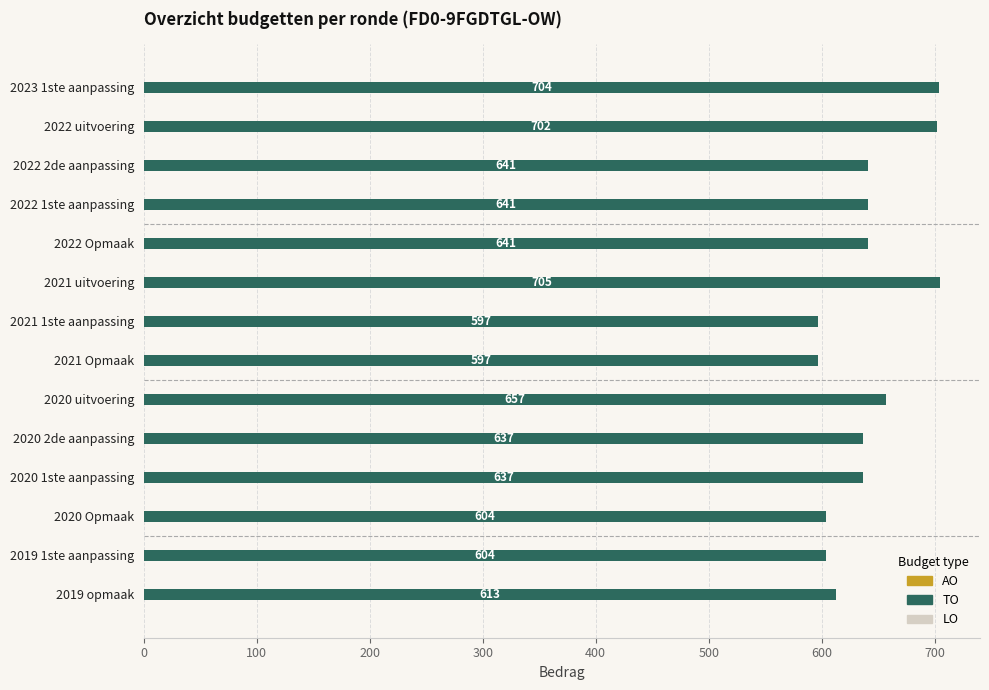

What is the minimum value shown in the chart?

597